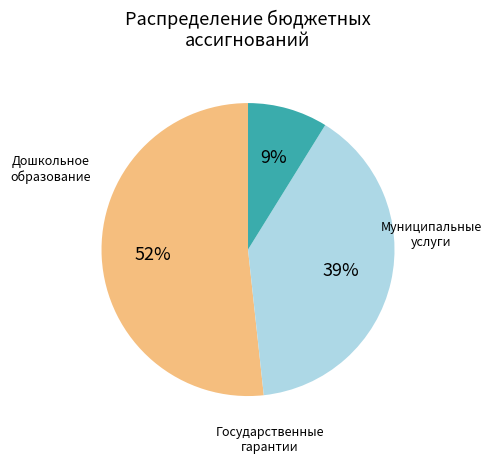

How many slices are in this pie chart?

3